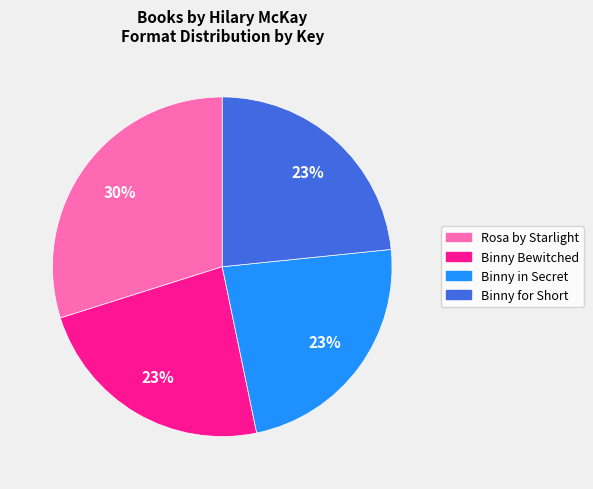

How many slices are in this pie chart?

4